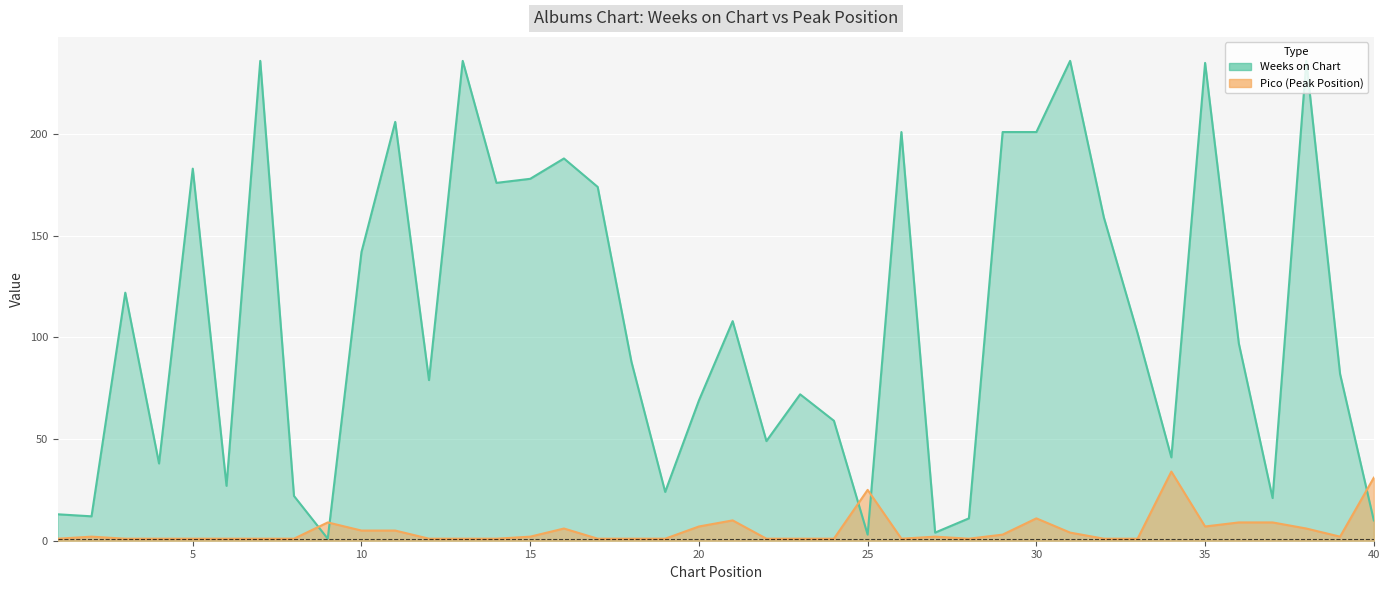

At which label does Weeks on Chart first exceed 97?

3